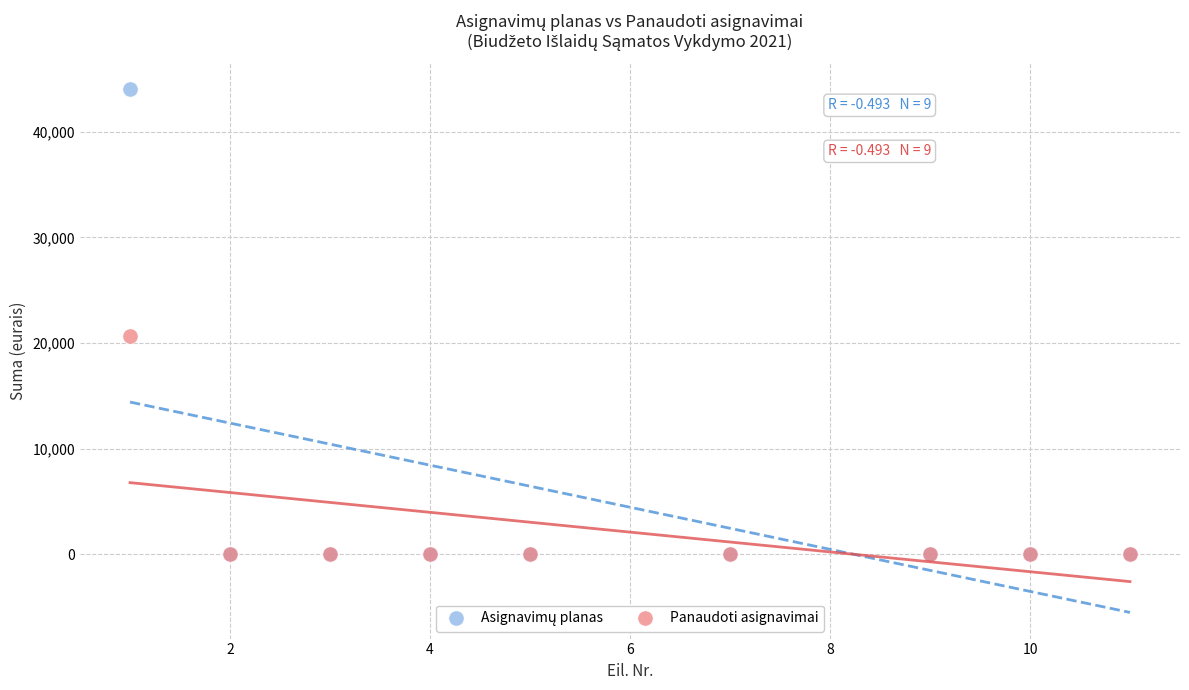

Across all series, what Y value is closest to 22000?

20698.3